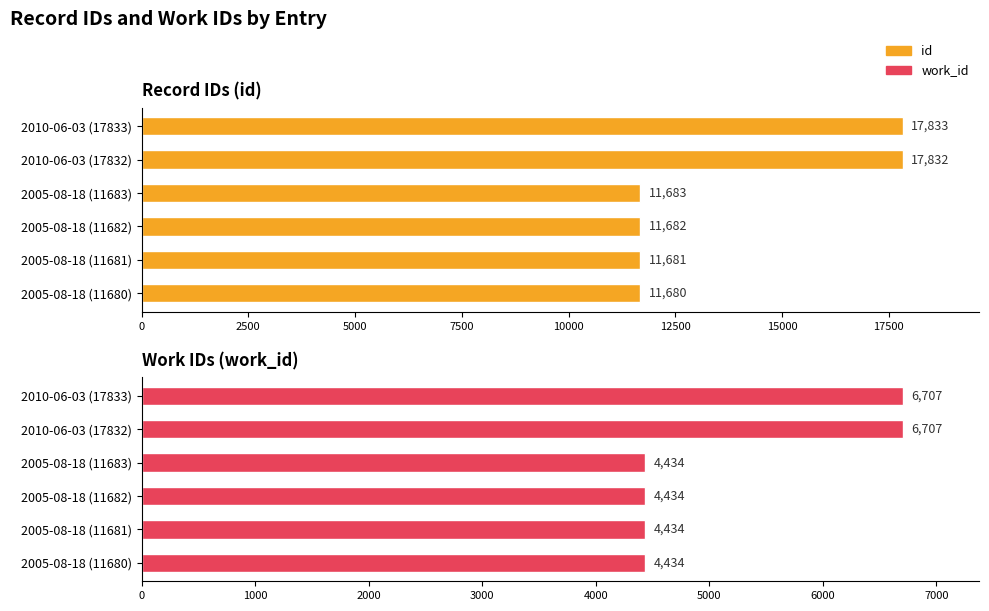

Which series has the largest total across all categories?

id